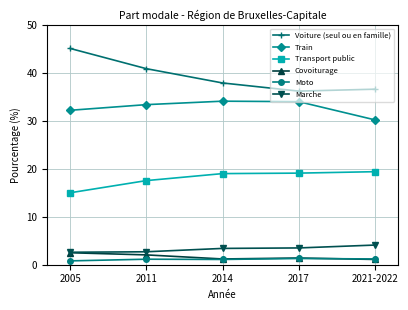

How many times do Moto and Covoiturage cross each other?

1